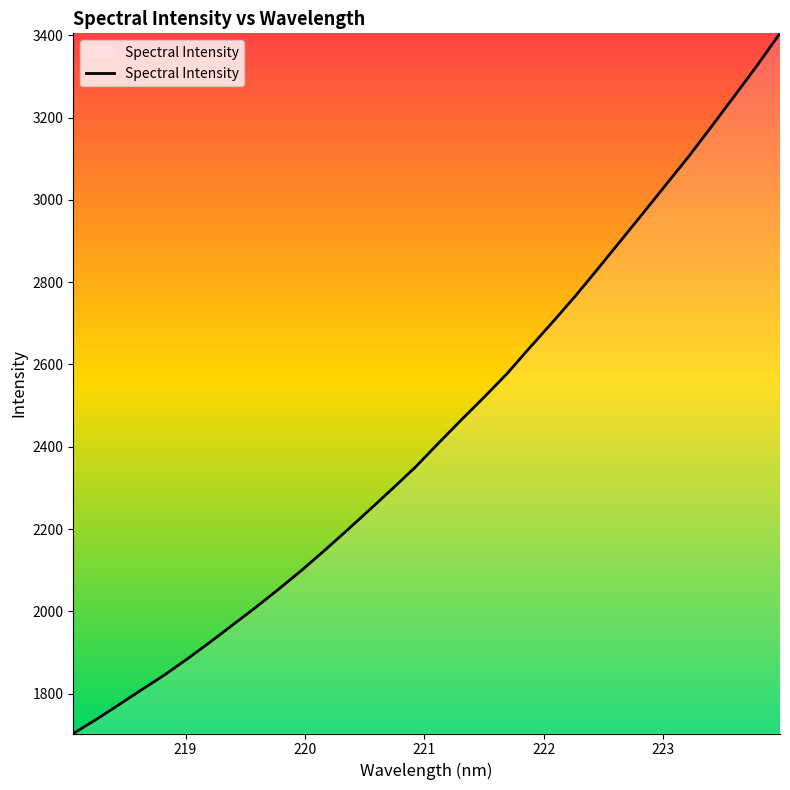

Count the number of categories in the chart.

32